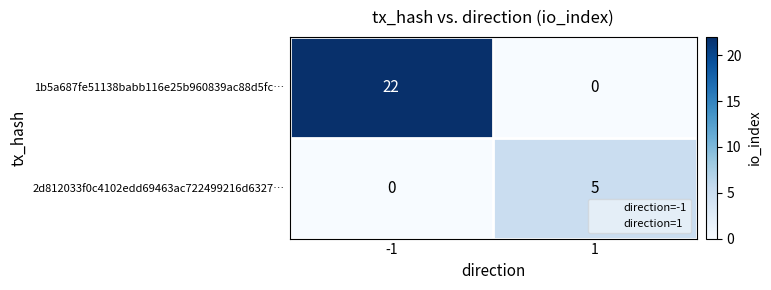

Reading left to right, transcribe all the data shown in this chart.

1b5a687fe51138babb116e25b960839ac88d5fc…: 22	0
2d812033f0c4102edd69463ac722499216d6327…: 0	5